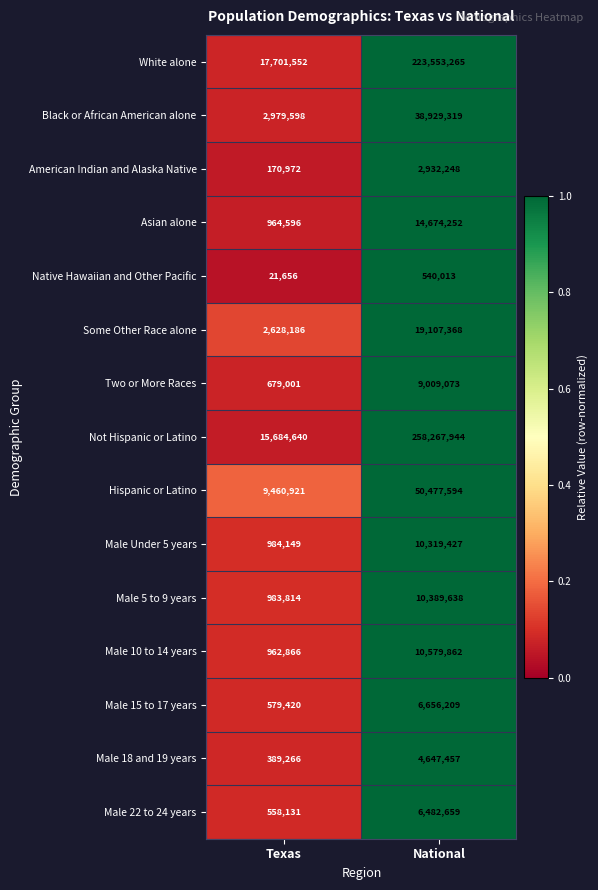

Which series has the largest total across all categories?

Not Hispanic or Latino